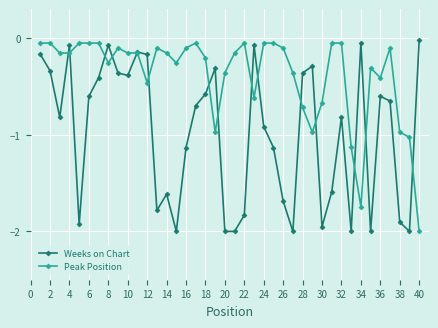

What is the value of the Weeks on Chart point at the 6th from the left?

-0.6